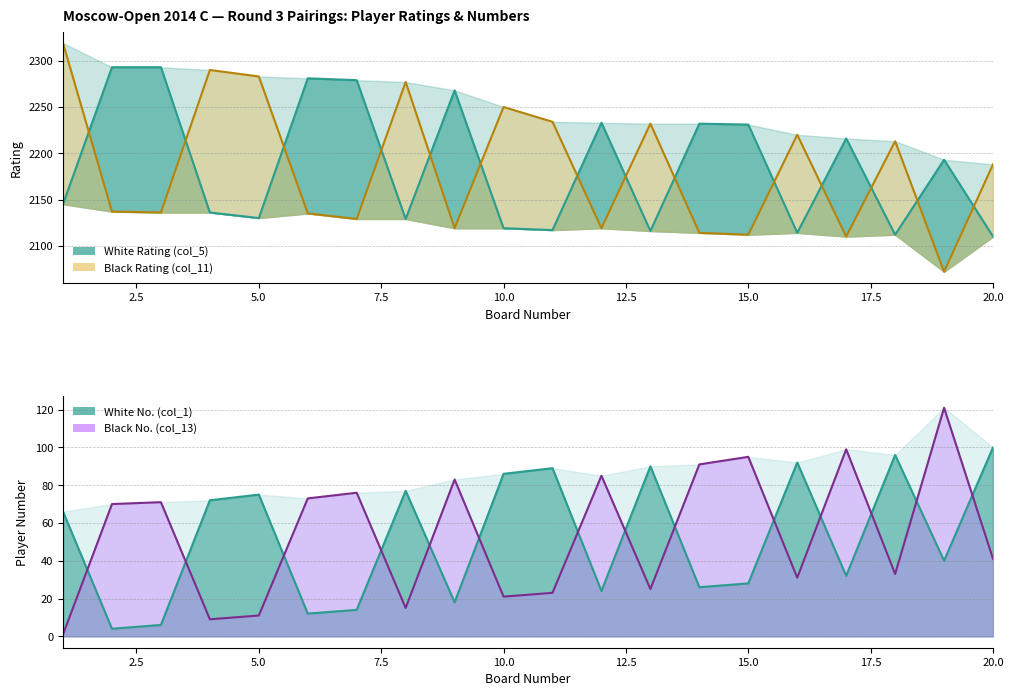

How many data points does each series have?

20